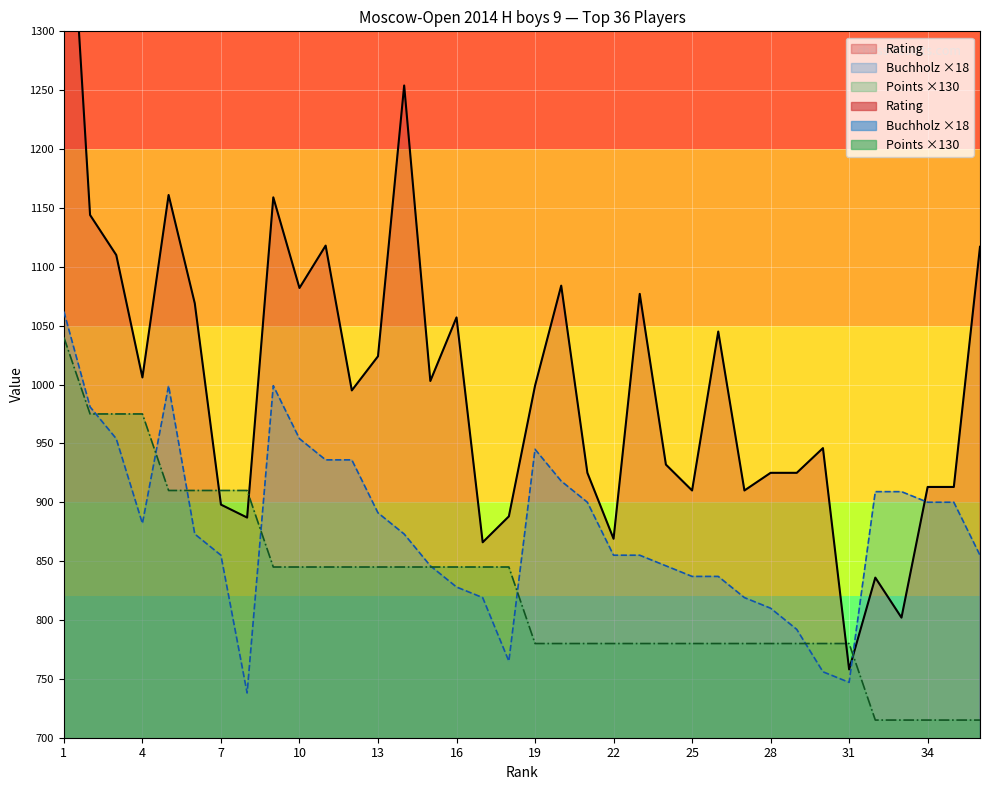

What is the spread (max minus min) of values at 26?

265